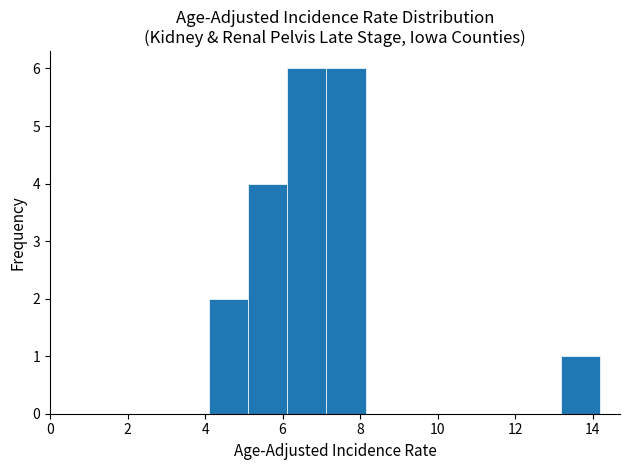

Reading left to right, transcribe this chart: for each bar, give the range it covers on the x-axis and its height. Neither the bar edges nor the heights are printed on the chart, so give them approximately, as read against the axes.

4.2 to 5.2: 2
5.2 to 6.2: 4
6.2 to 7.2: 6
7.2 to 8.2: 6
8.2 to 9.2: 0
9.2 to 10.2: 0
10.2 to 11.2: 0
11.2 to 12.2: 0
12.2 to 13.2: 0
13.2 to 14.2: 1